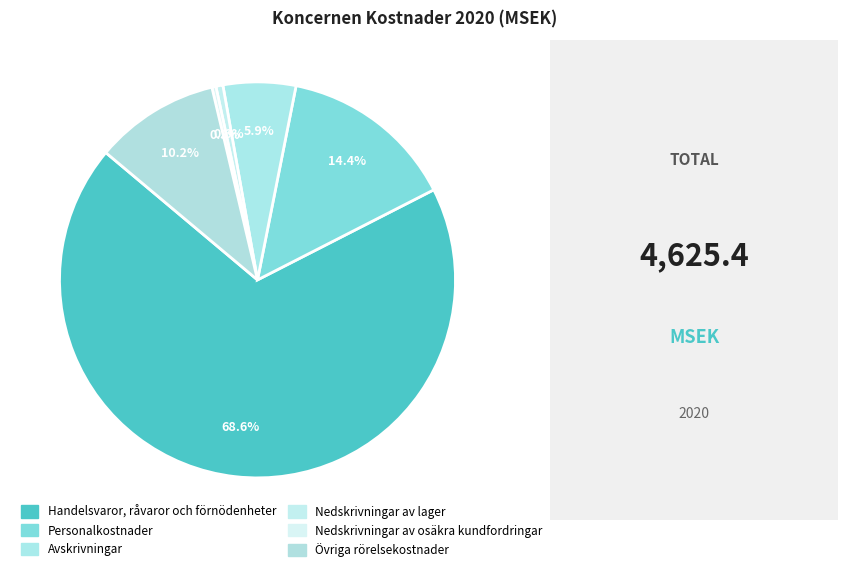

Combined, do Handelsvaror, råvaror och förnödenheter and Nedskrivningar av lager account for over 50%?

Yes